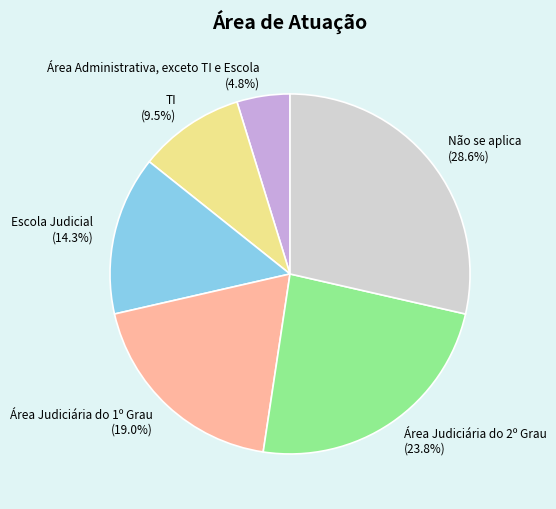

How many segments does this pie chart have?

6